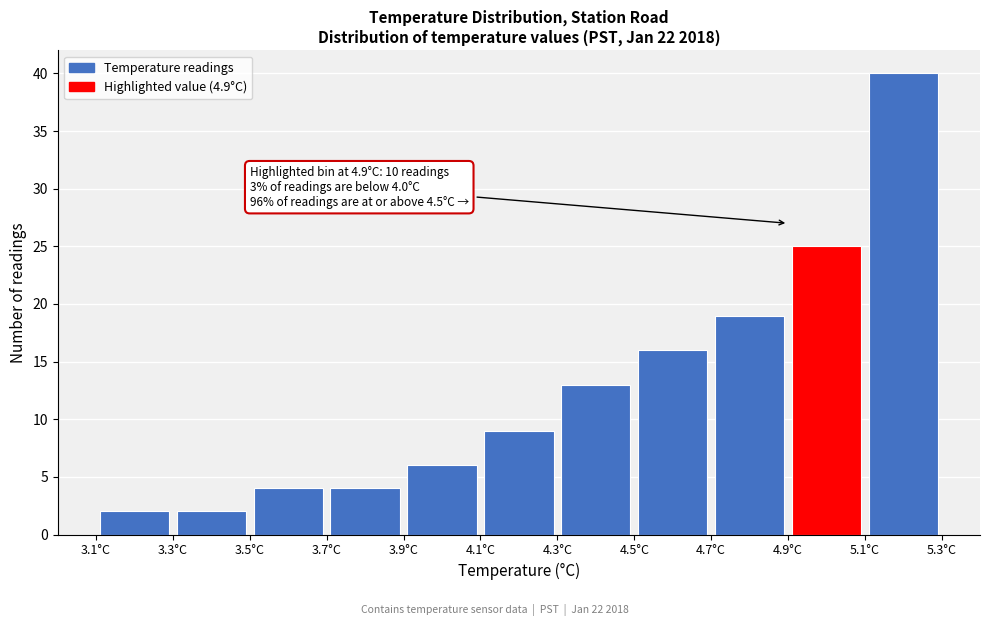

Over which range of the x-axis is the bar tallest?

5.1 to 5.3